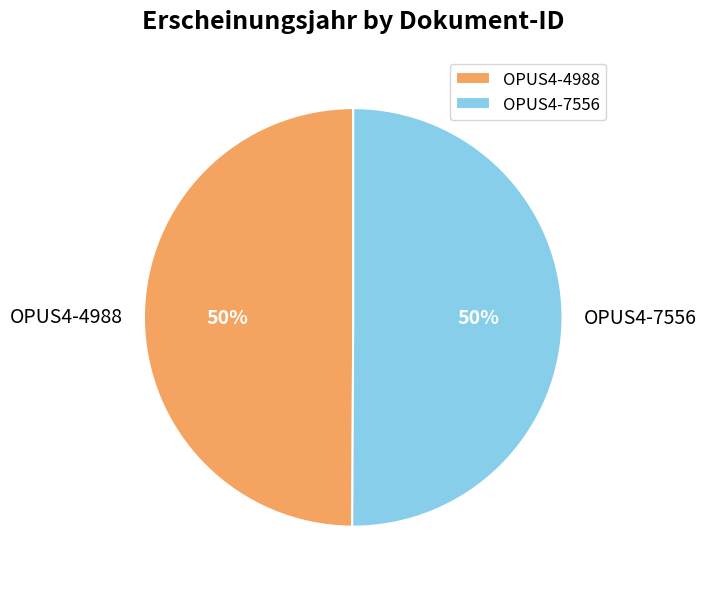

The OPUS4-4988 slice represents 35% of the pie. True or false?

False